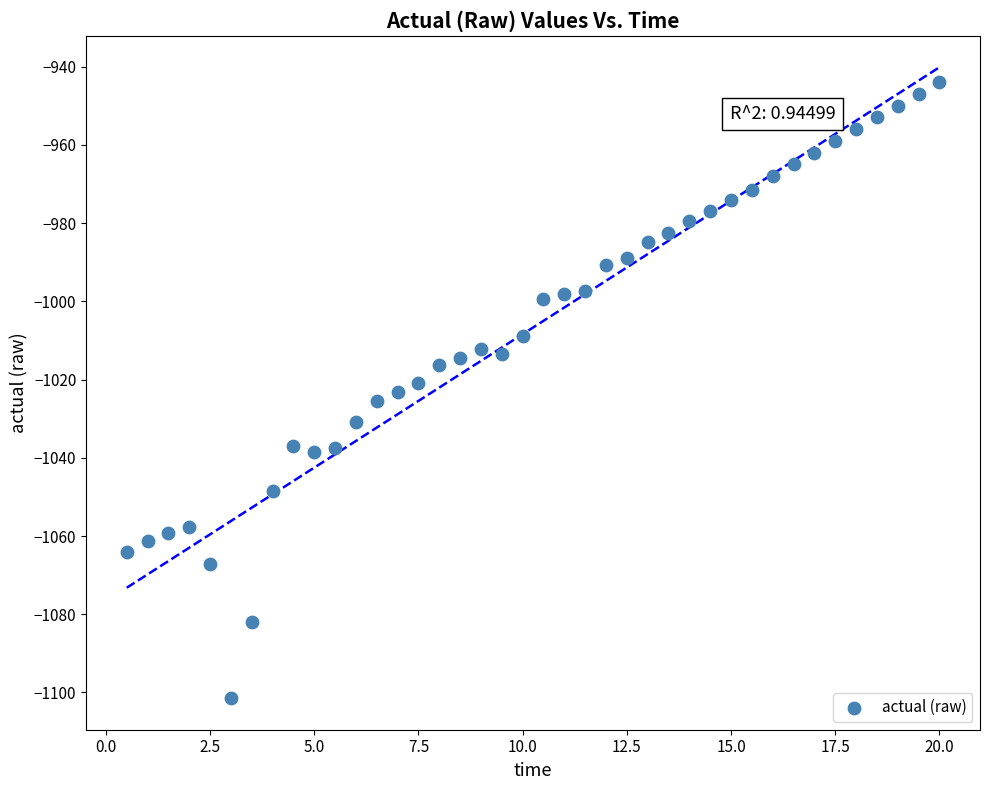

What is the range of Y values (max minus min)?

157.5